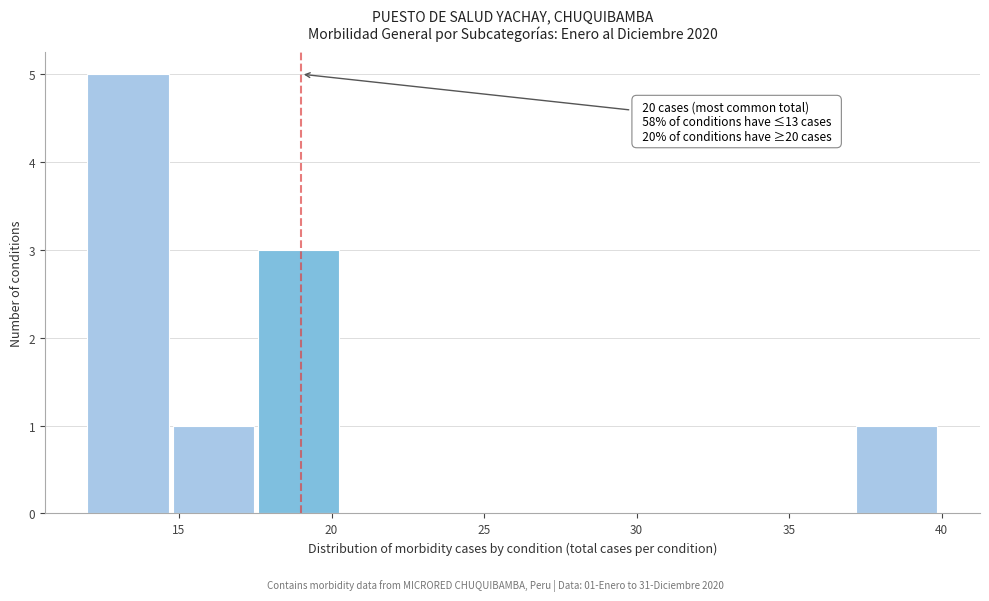

Over which range of the x-axis is the bar tallest?

12.0 to 14.8